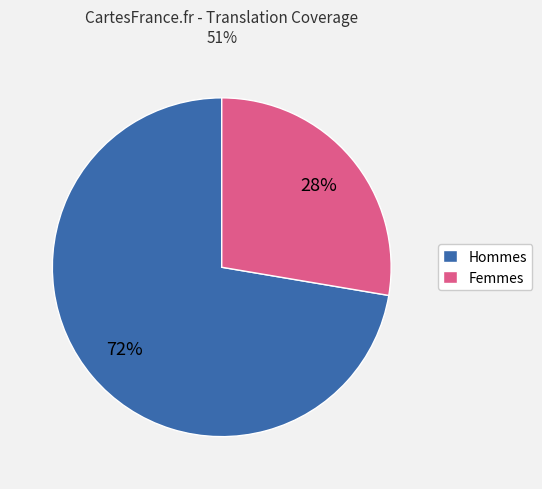

Does any single category account for the majority?

Yes